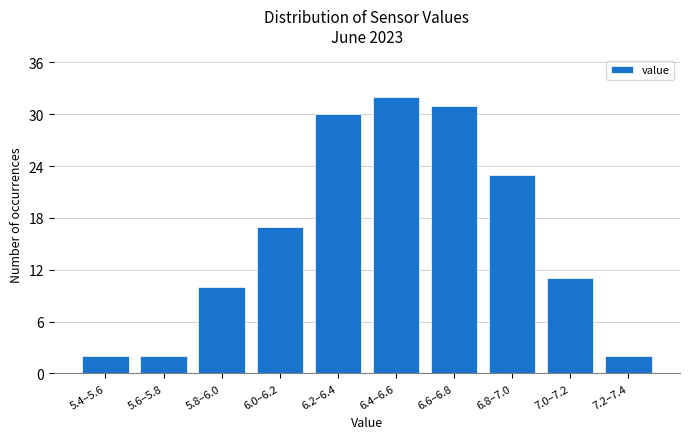

Reading left to right, extract all data points from this chart.

2	2	10	17	30	32	31	23	11	2